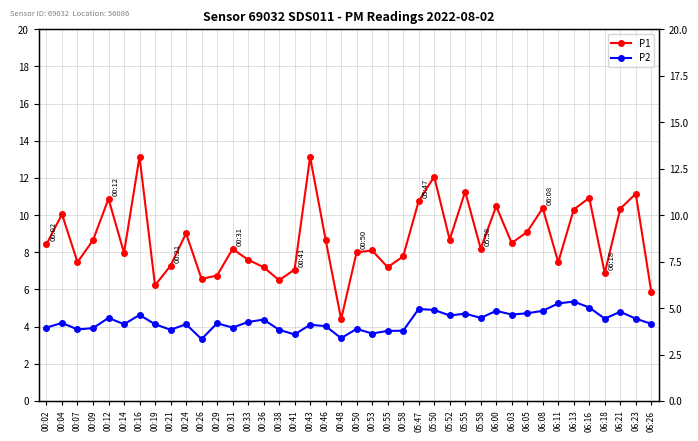

Read the P1 value at 00:19.

6.2